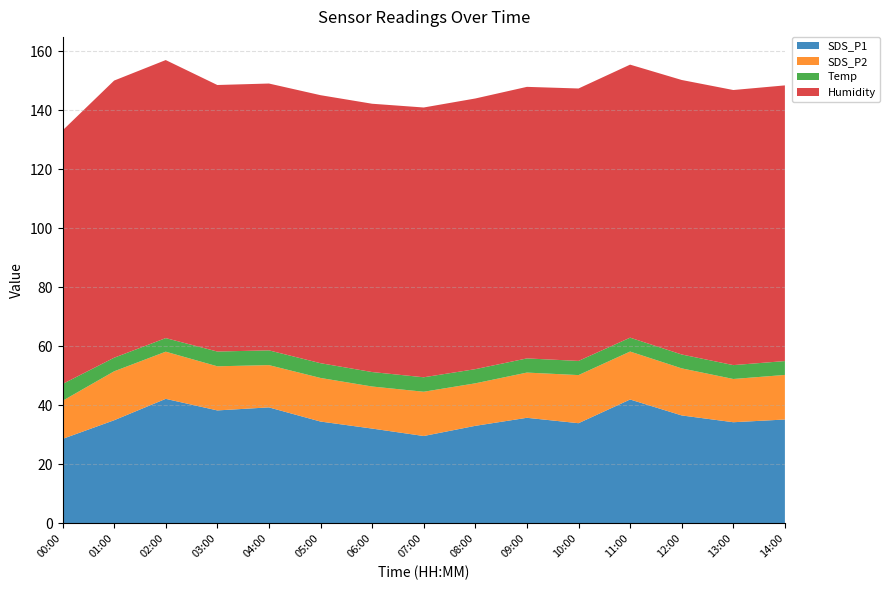

Reading left to right, transcribe all the data shown in this chart.

SDS_P1: 28.6	35.0	42.2	38.3	39.3	34.5	32.1	29.6	33.1	35.8	34.0	42.0	36.6	34.3	35.2
SDS_P2: 12.9	16.6	16.0	14.9	14.3	14.8	14.2	15.0	14.4	15.3	16.3	16.2	15.9	14.7	15.1
Temp: 5.7	4.6	4.6	5.0	5.0	5.0	4.9	4.9	4.8	4.8	4.8	4.7	4.7	4.7	4.7
Humidity: 85.9	93.9	94.2	90.3	90.4	90.8	90.9	91.4	91.7	92.0	92.3	92.5	93.0	93.2	93.4